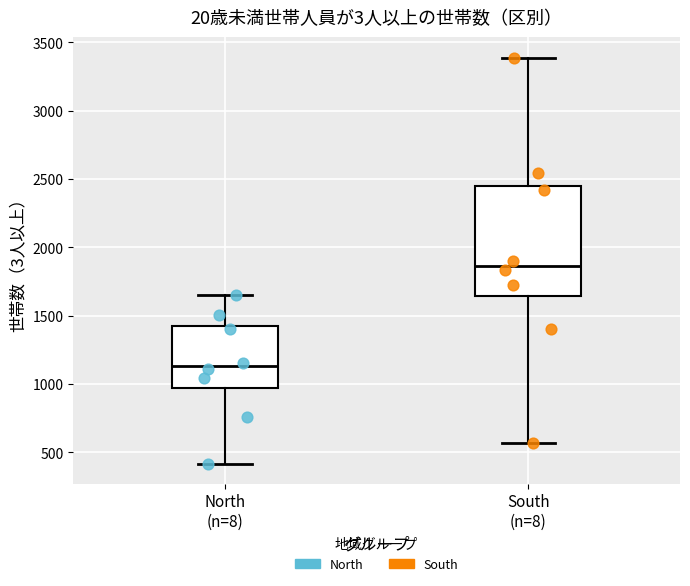

Reading left to right, transcribe this box plot: for each box, give where its median line is, the range the box spans, and where its two whiskers end, as read against the y-axis. The values are not printed on the chart, so give them approximately, as read against the axis.

North (n=8): median 1150, box 950 to 1450, whiskers 400 to 1650
South (n=8): median 1850, box 1650 to 2450, whiskers 550 to 3400